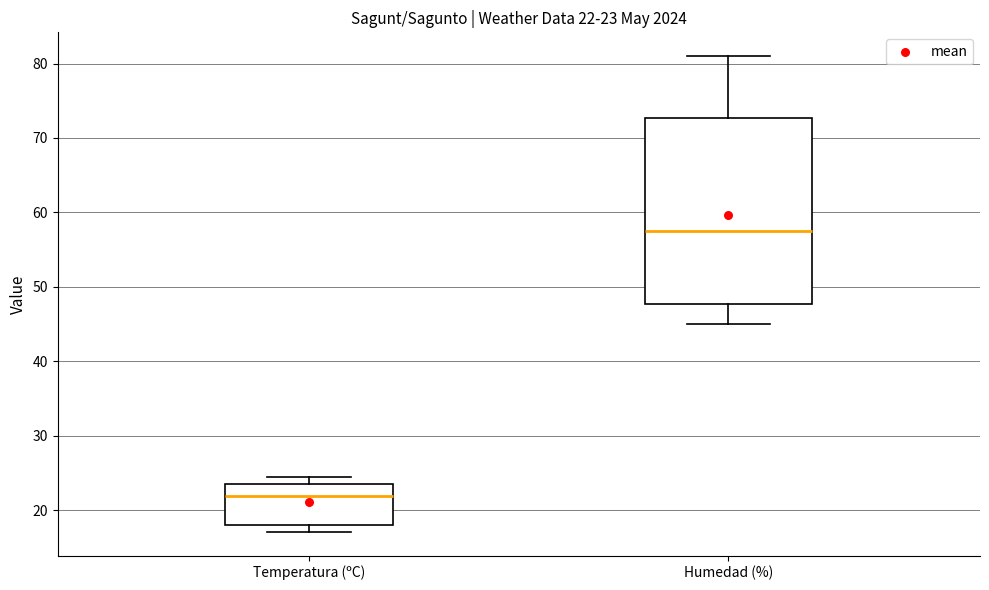

Which box's median line is the highest?

Humedad (%)